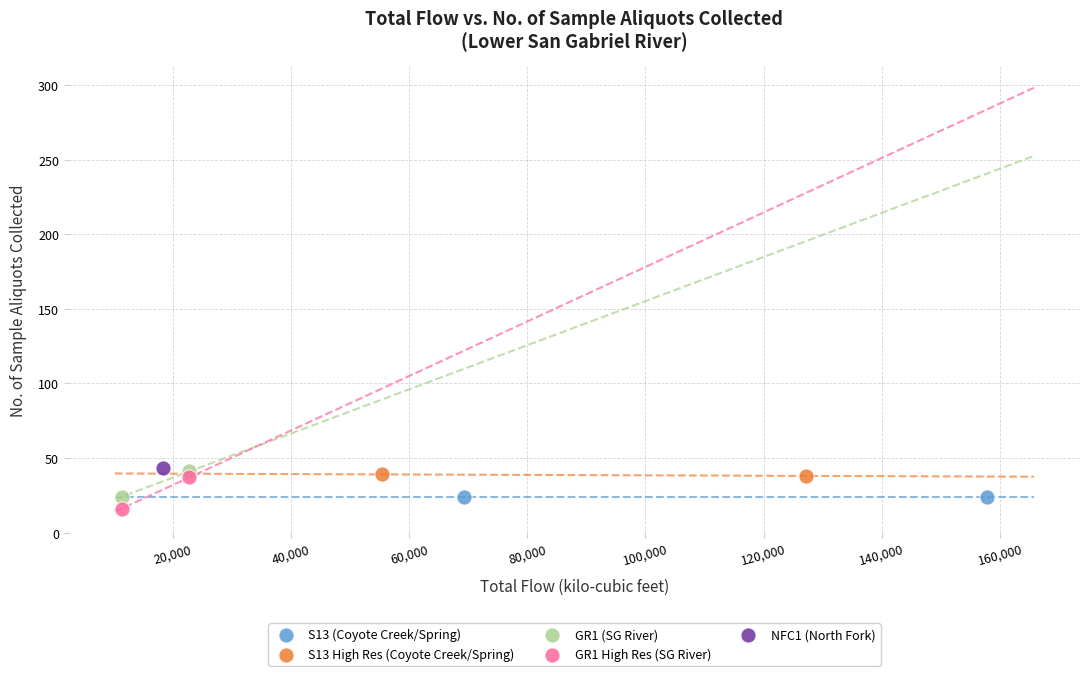

Which series reaches the minimum Y coordinate?

GR1 High Res (SG River)